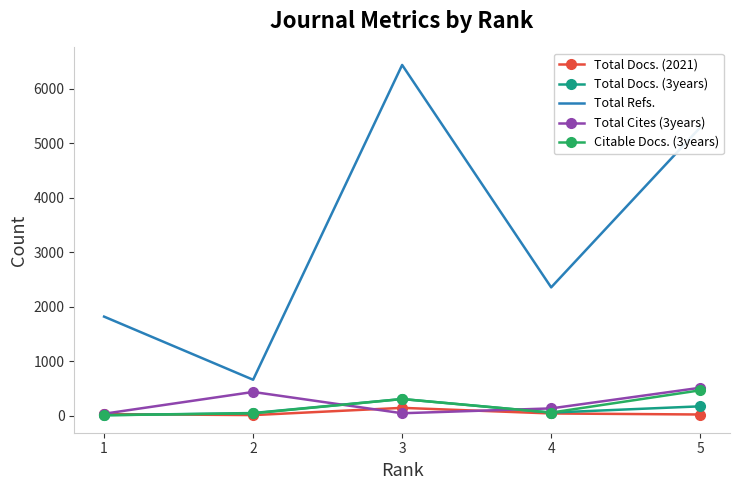

How many interior local valleys does the Total Refs. series have?

2